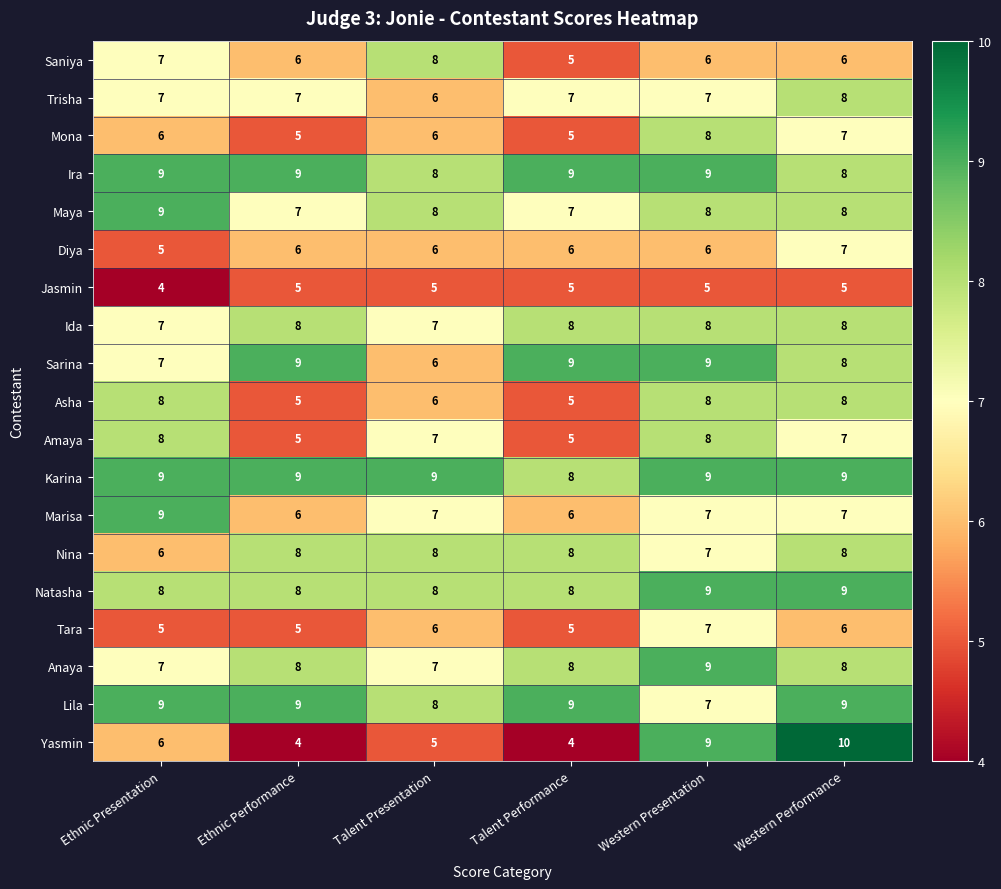

What is the highest value of the Amaya series?

8